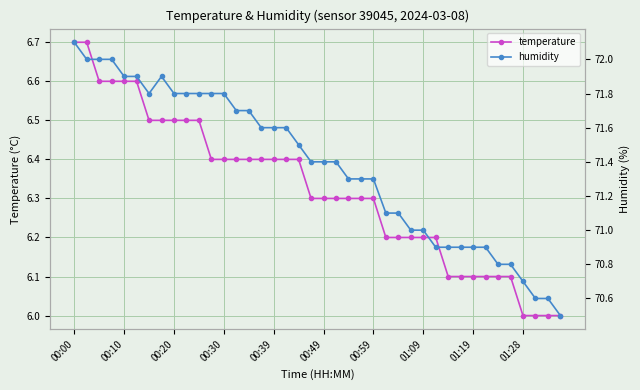

True or false: temperature and humidity intersect in this chart.

False